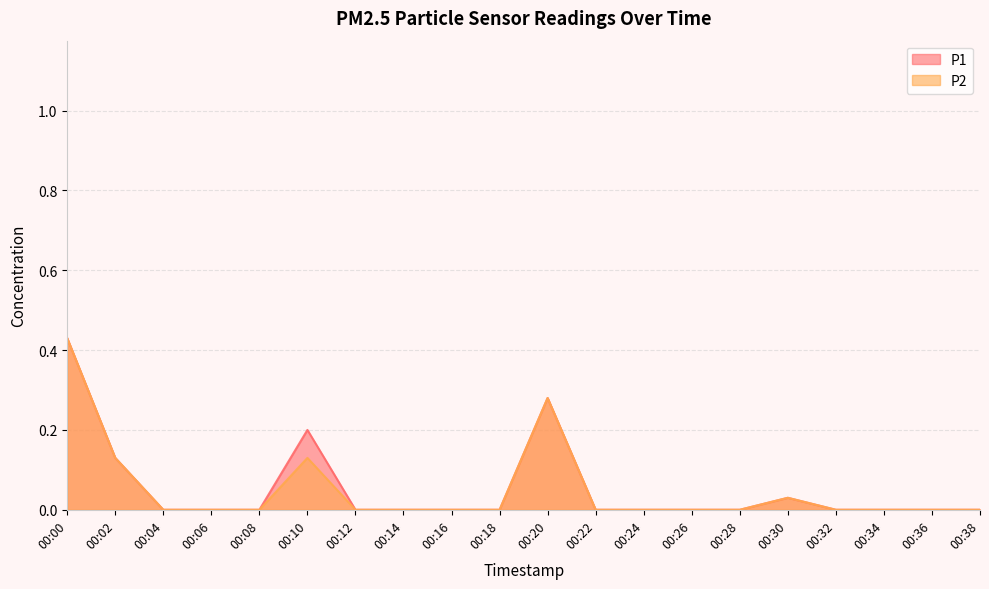

The P2 series shows 0.2 at 00:26. True or false?

False